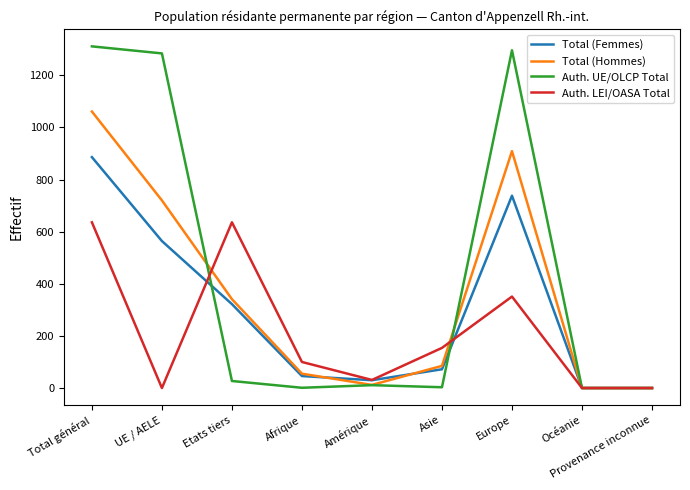

Does the chart display data point markers on the line(s)?

No